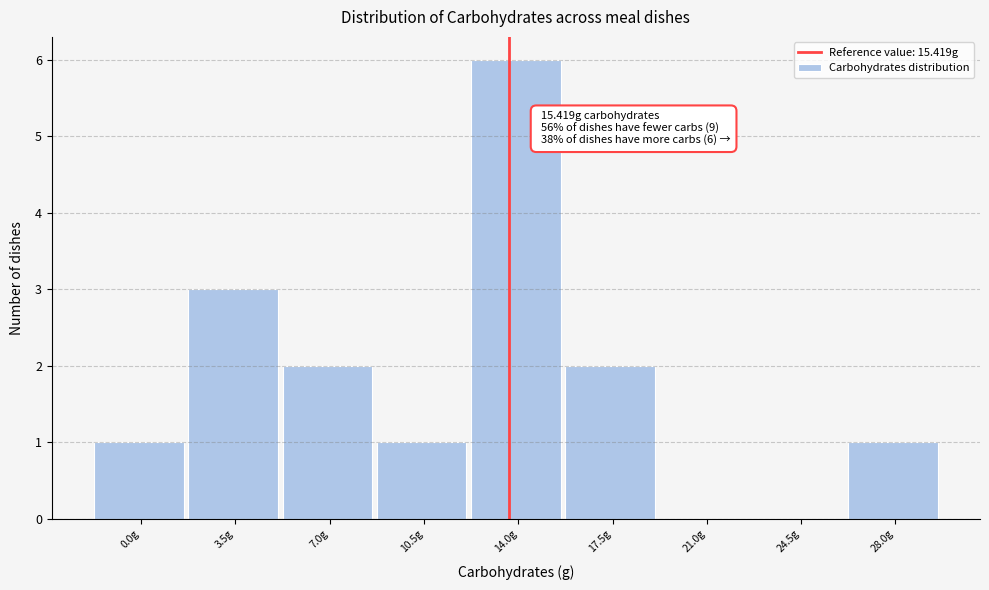

Reading left to right, extract all data points from this chart.

0.0g=1	3.5g=3	7.0g=2	10.5g=1	14.0g=6	17.5g=2	21.0g=0	24.5g=0	28.0g=1